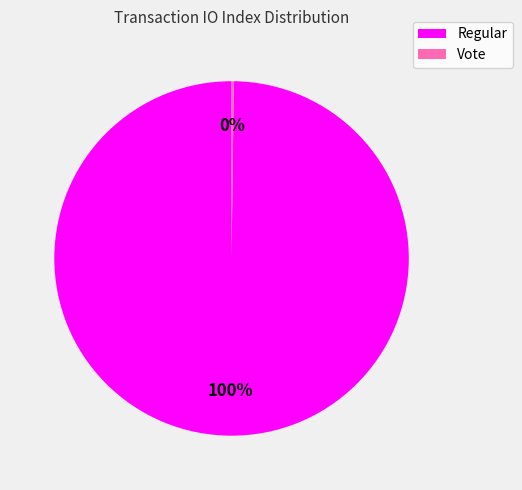

Is there a majority slice in this chart?

Yes